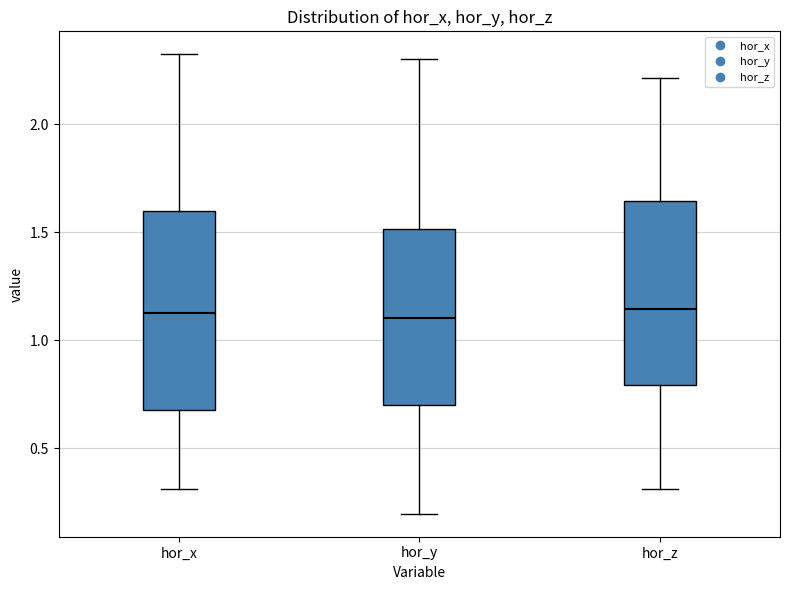

Comparing the boxes themselves (not the whiskers), which one is the tallest?

hor_x